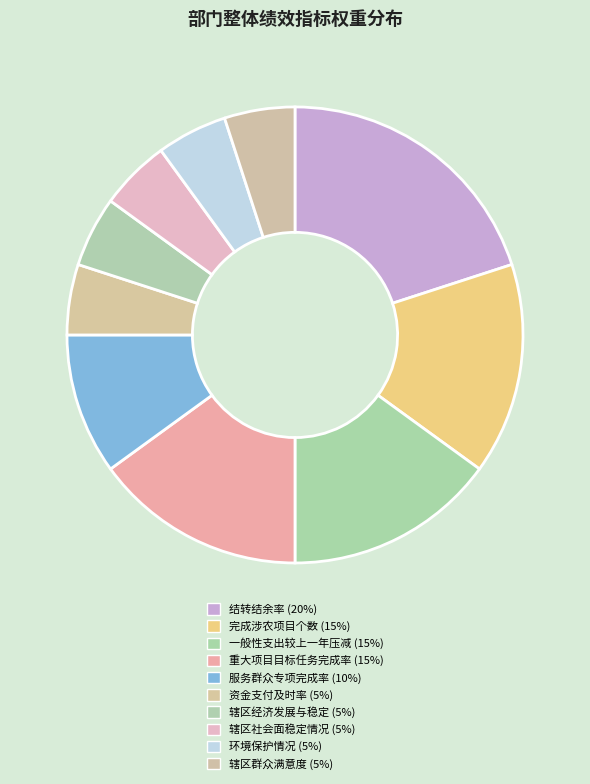

Count the number of slices in the pie.

10